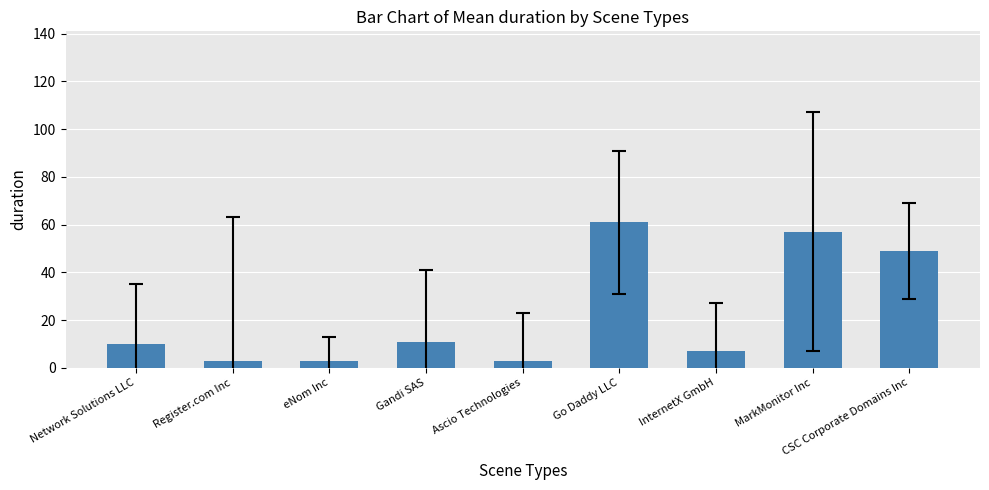

How many distinct data groups are displayed?

1